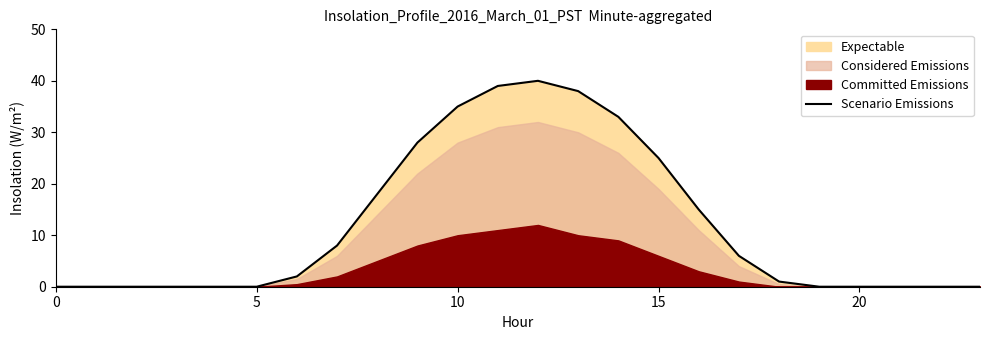

True or false: Scenario Emissions has a value of 19 at 0.

False